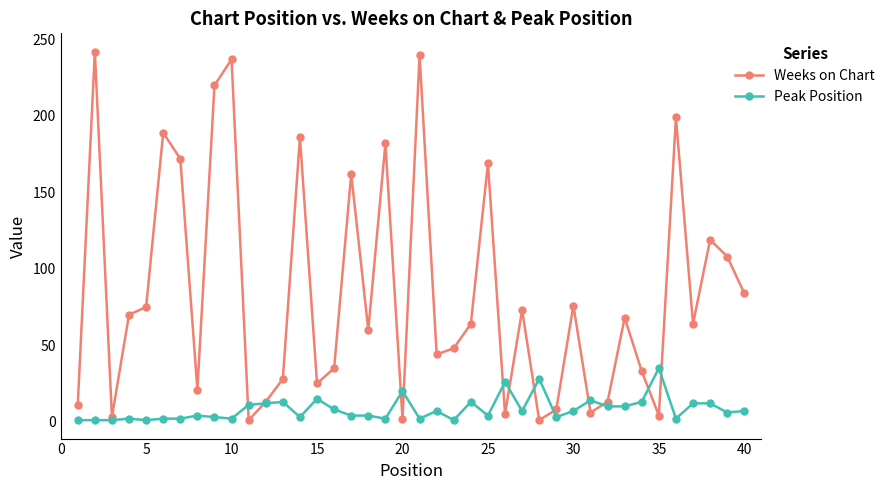

Which series has the largest range (max minus min)?

Weeks on Chart